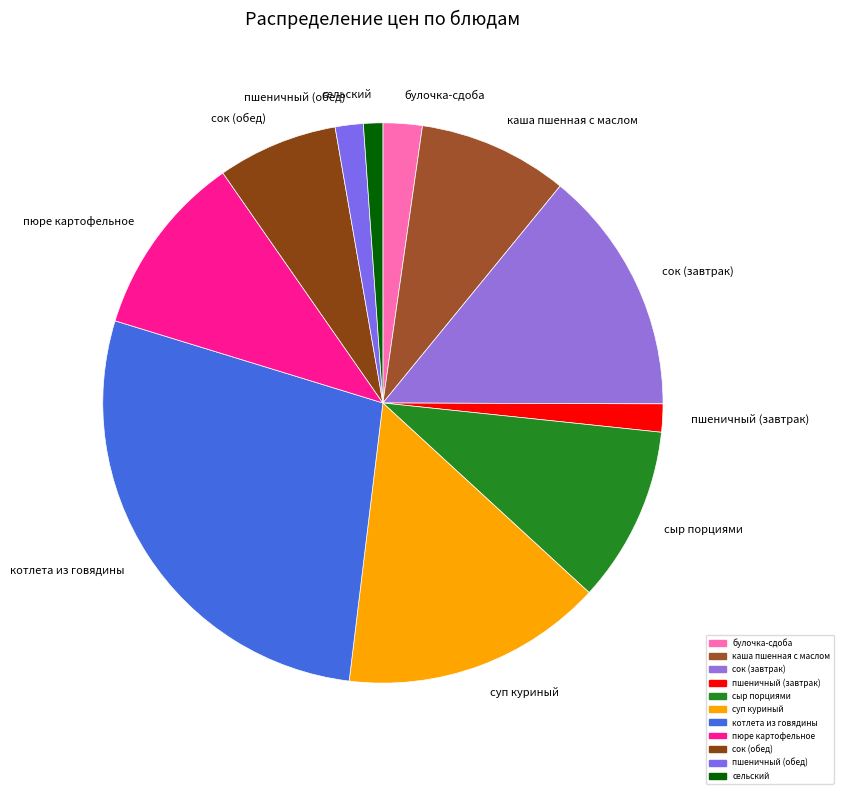

True or false: сельский accounts for 15% of the total.

False